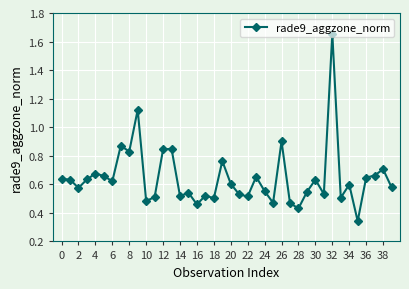

True or false: the data has more than 0 interior local peaks.

True